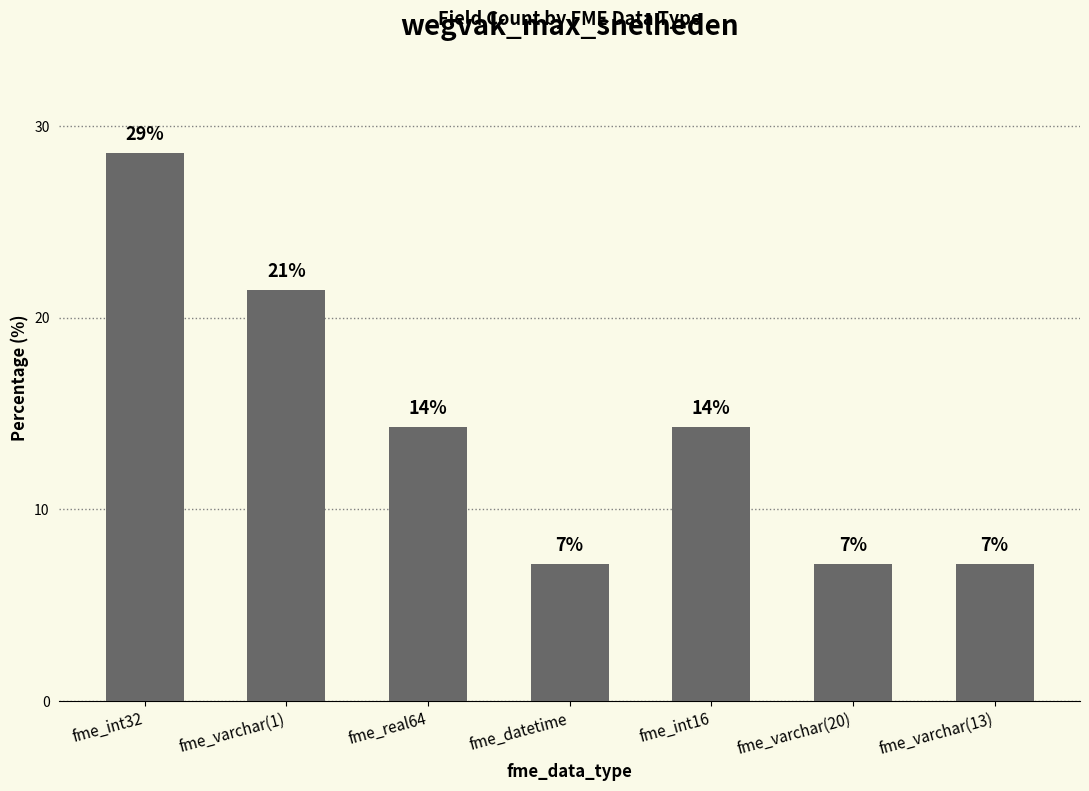

The value at fme_int32 is 18.6. True or false?

False